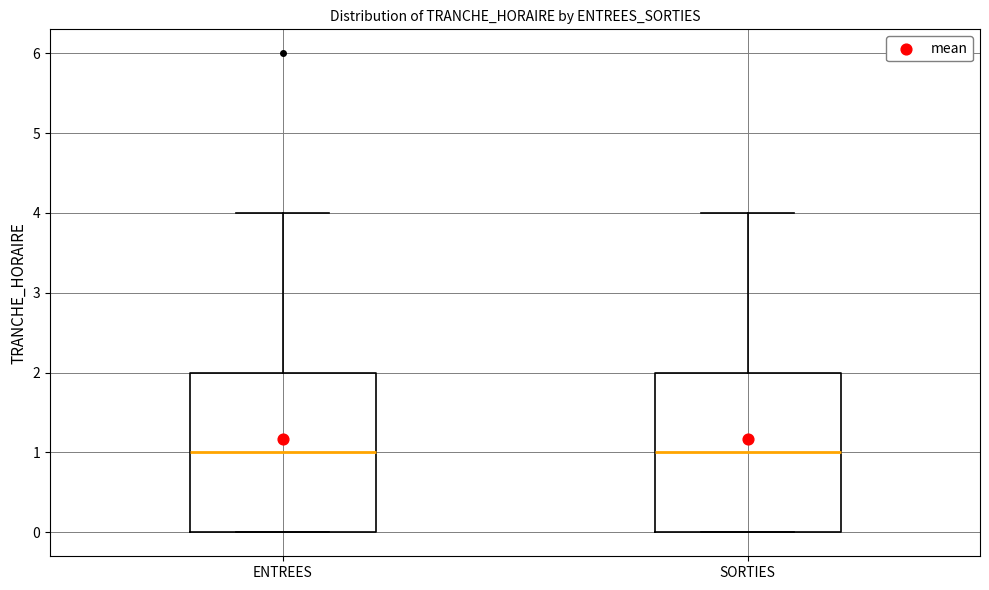

Reading left to right, read every box against the y-axis: the position of its median line, the range the box covers, and the ends of its whiskers. The values are not printed on the chart, so give them approximately, as read against the axis.

ENTREES: median 1, box 0 to 2, whiskers 0 to 4
SORTIES: median 1, box 0 to 2, whiskers 0 to 4